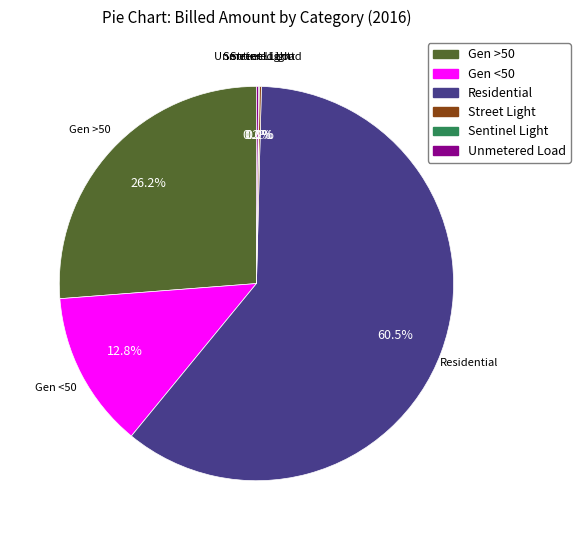

Which category has the biggest portion of the pie?

Residential